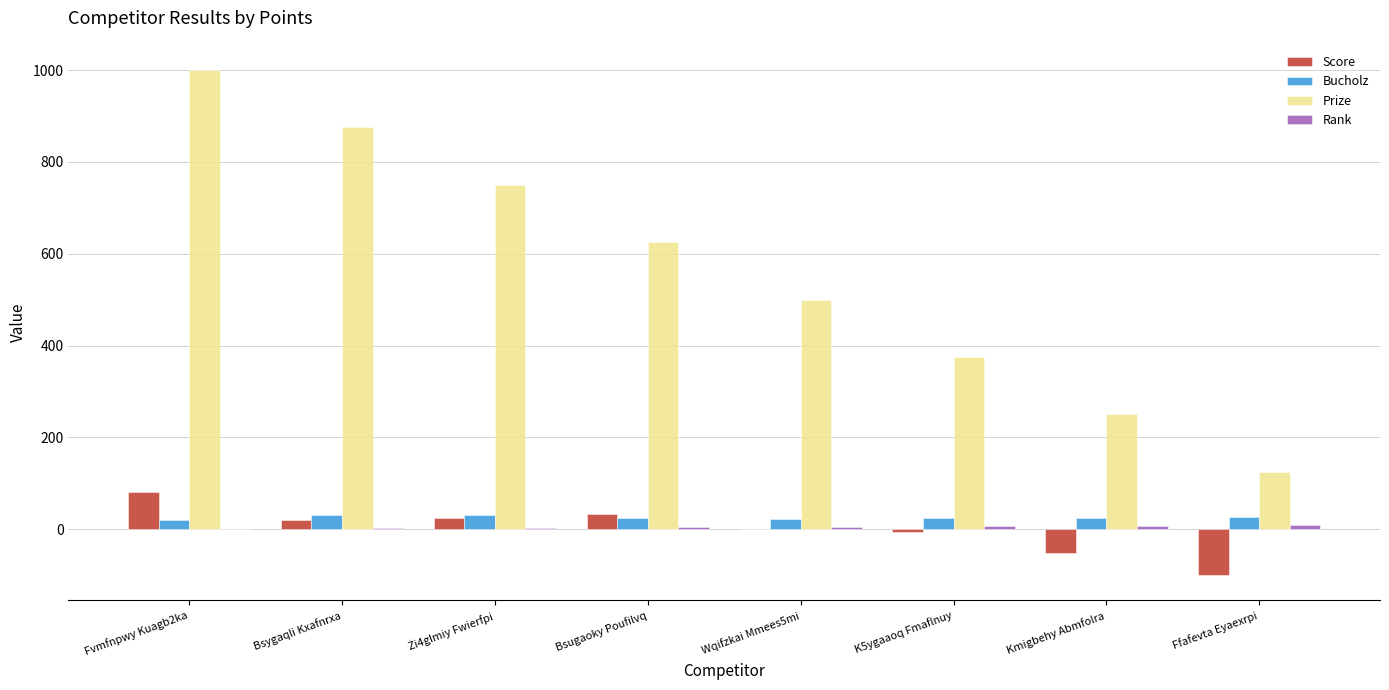

Which label corresponds to the largest value in the chart?

Fvmfnpwy Kuagb2ka